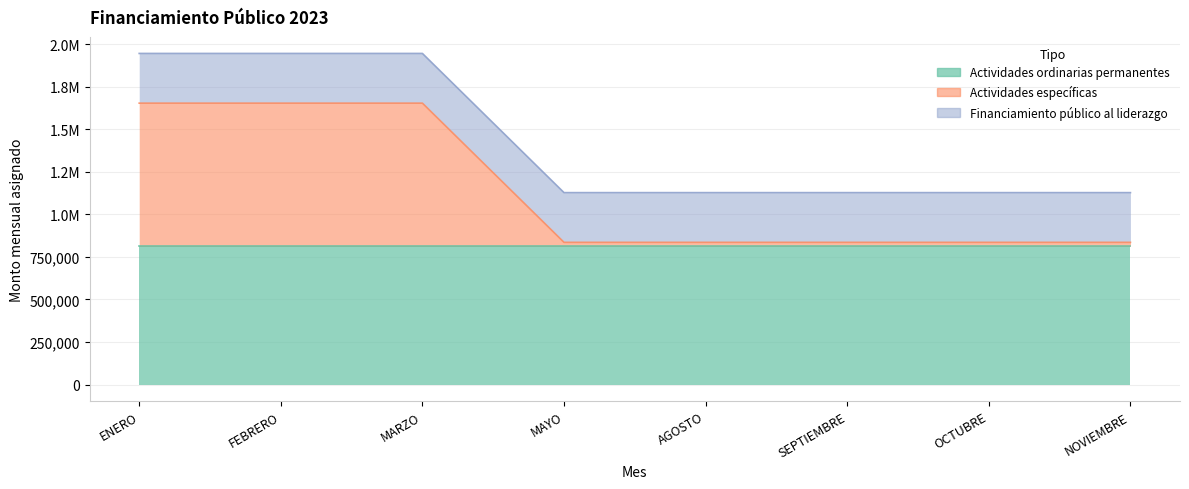

Does the chart have visible grid lines?

Yes